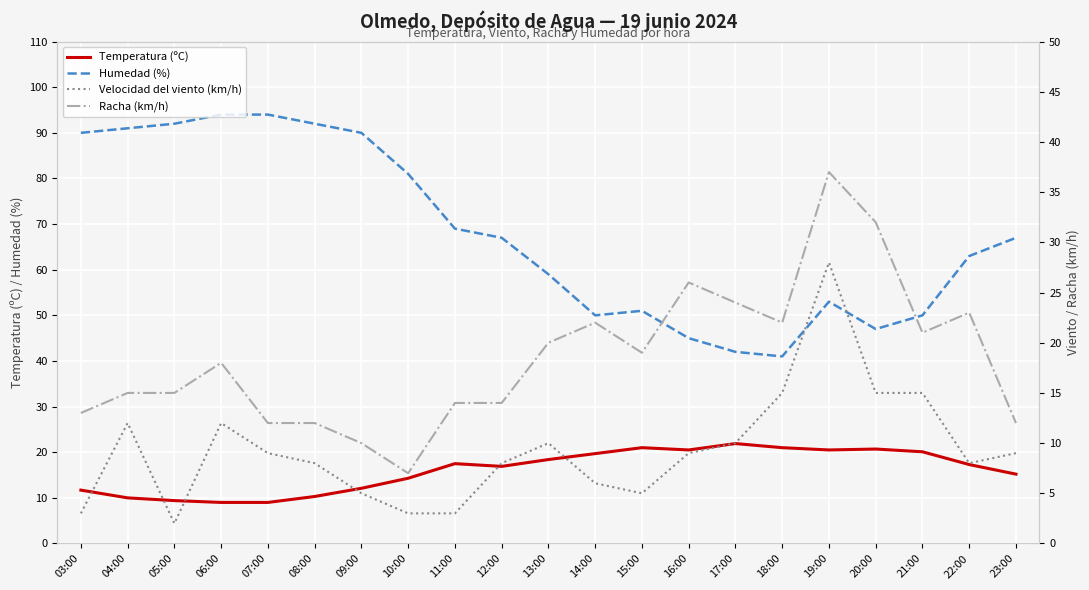

True or false: Humedad (%) and Temperatura (ºC) cross at least once.

False